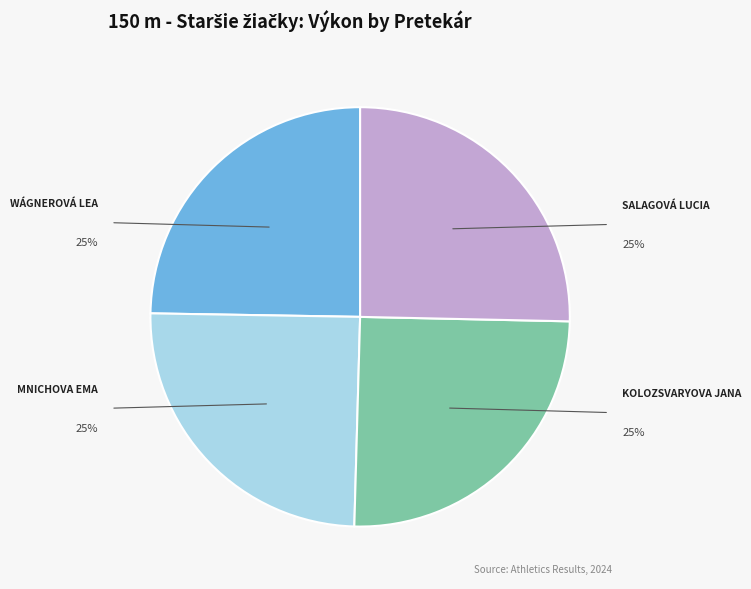

To the nearest percent, what is the average slice percentage?

25%